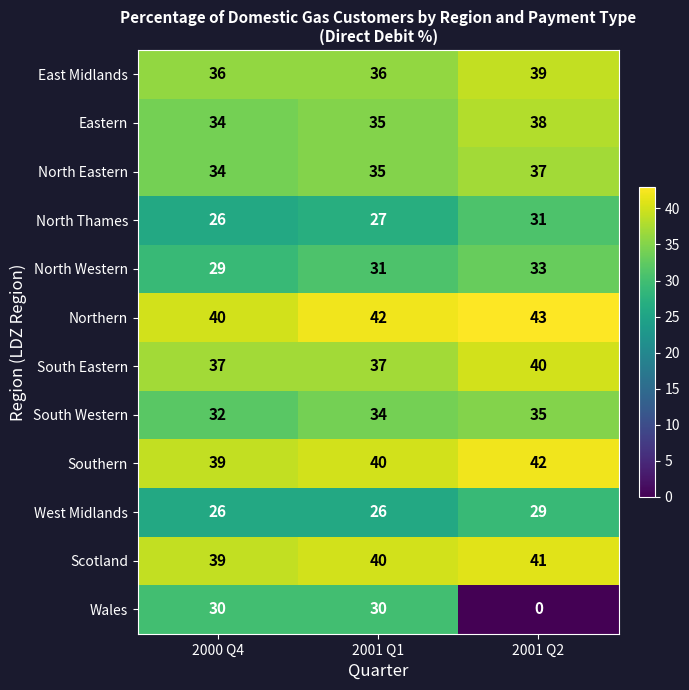

Is it true that North Western equals 31 at 2001 Q1?

True